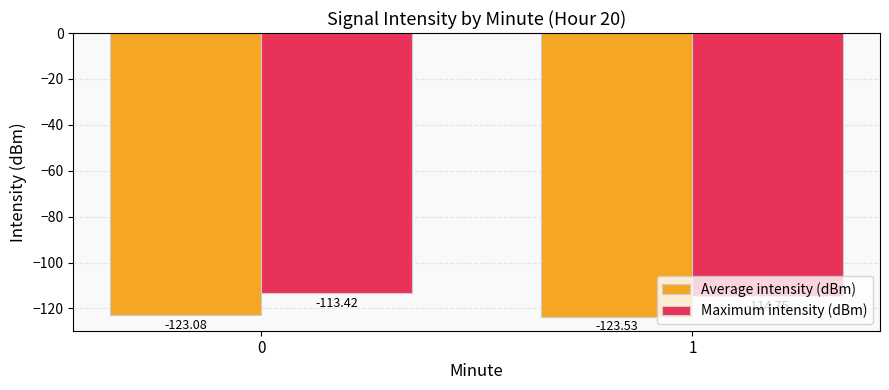

Which series has the largest total across all categories?

Maximum intensity (dBm)